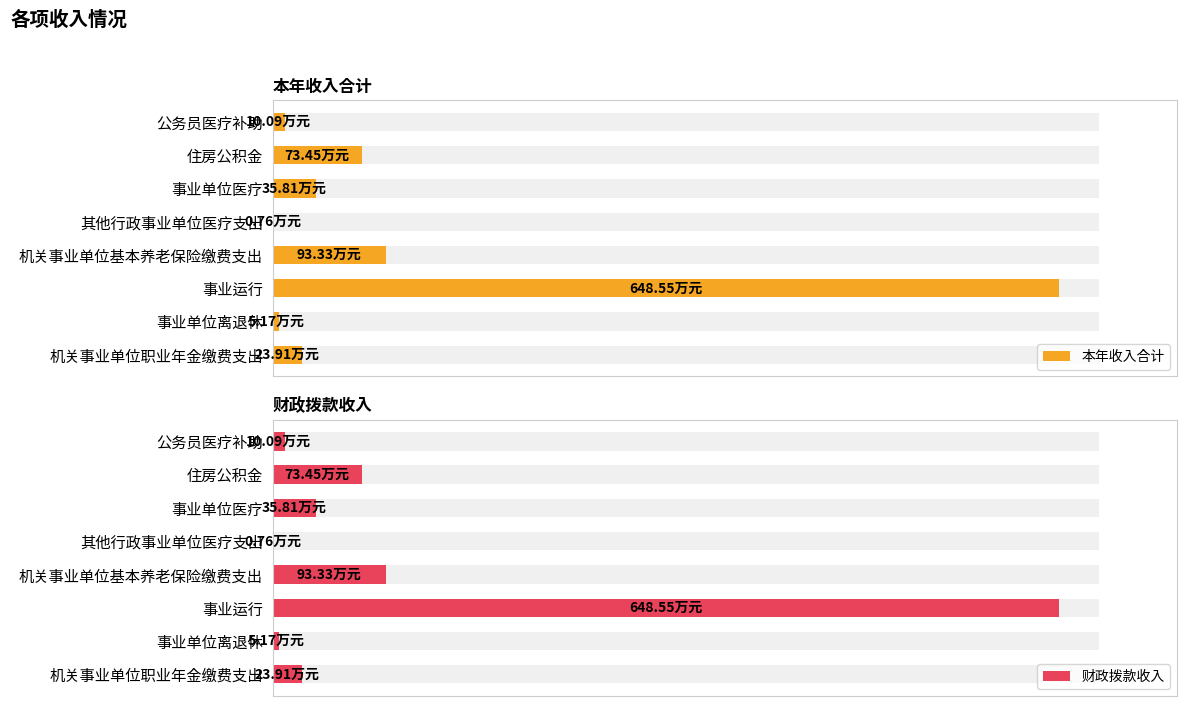

How many data points in 本年收入合计 are above 35?

4